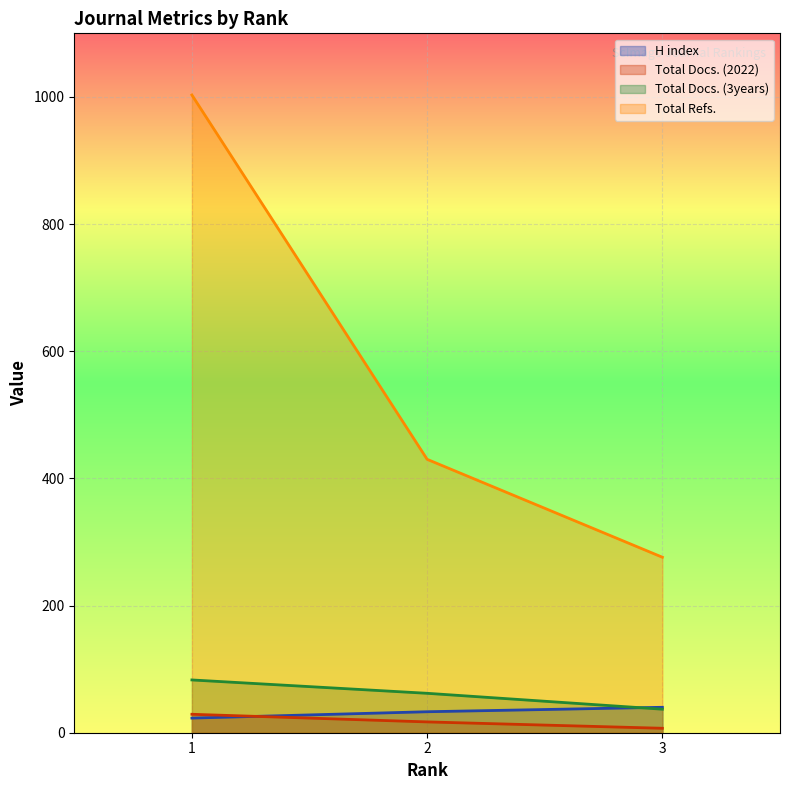

True or false: H index has a value of 23 at 1.

True